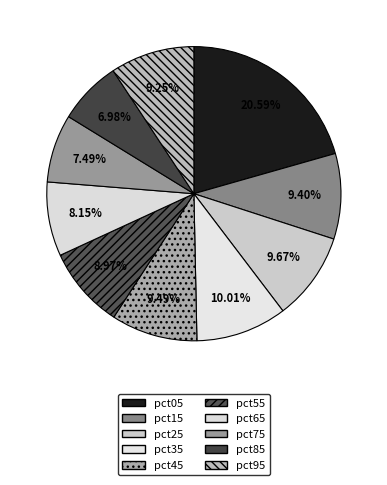

The pct05 slice represents 27% of the pie. True or false?

False